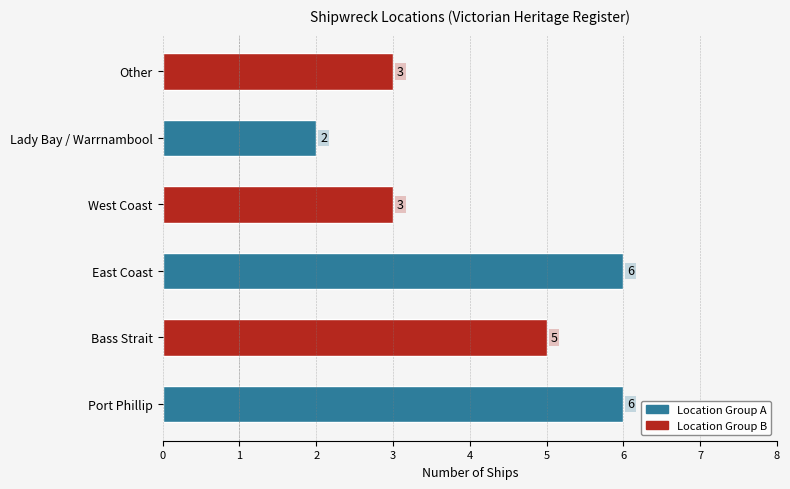

Read the value at Bass Strait.

5